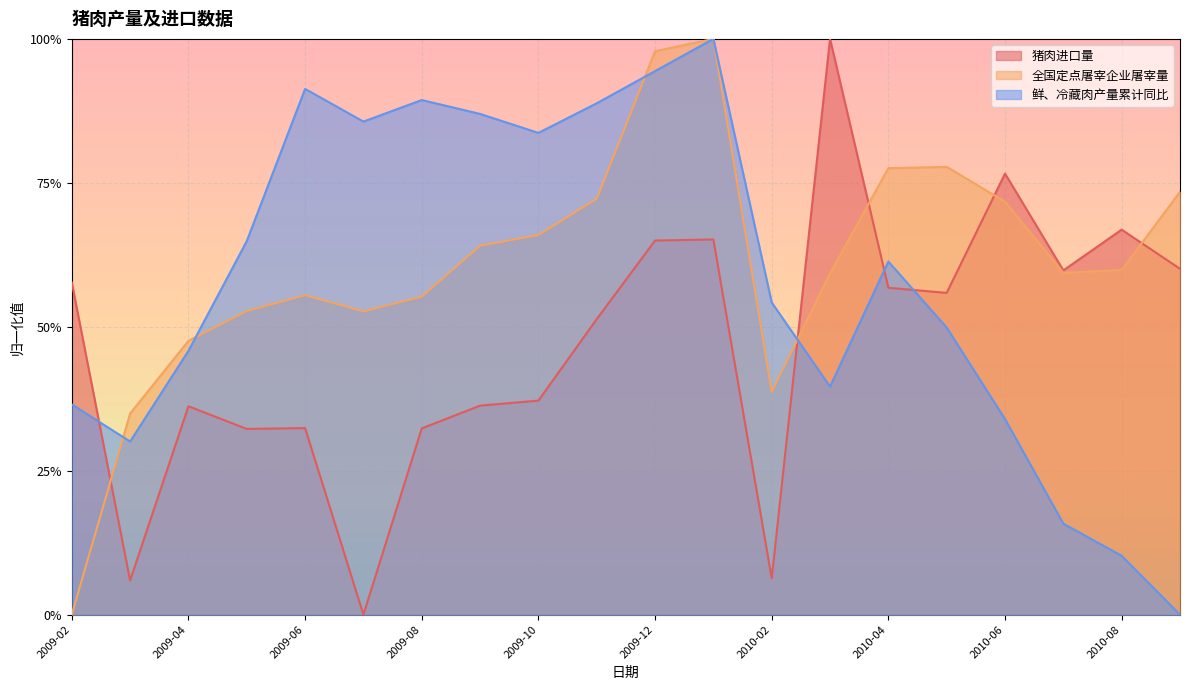

How many lines are shown in the chart?

3